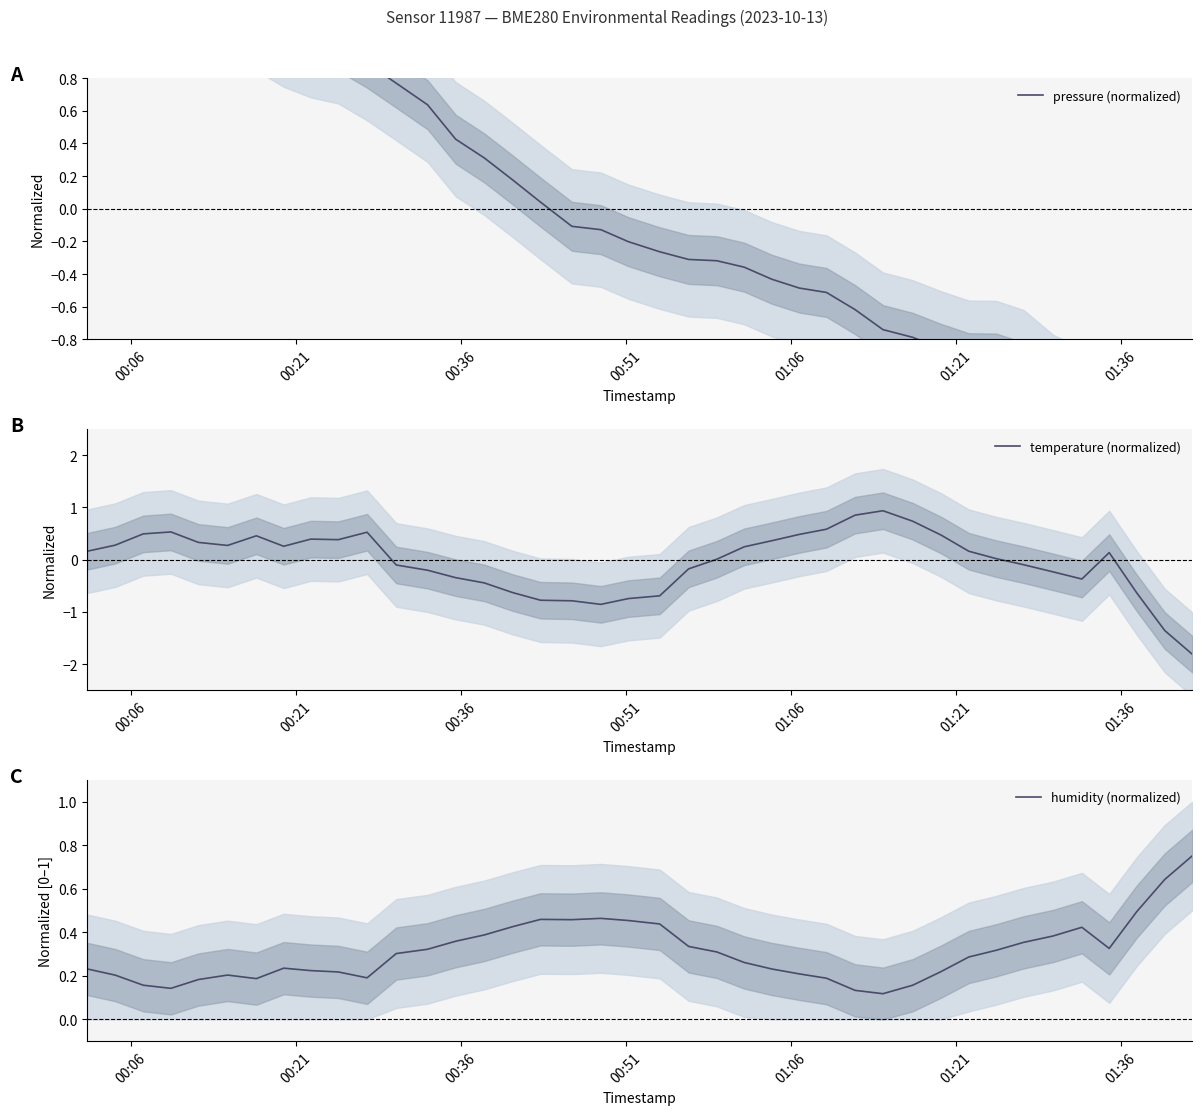

What is the lowest value of the temperature (normalized) series?

-1.8